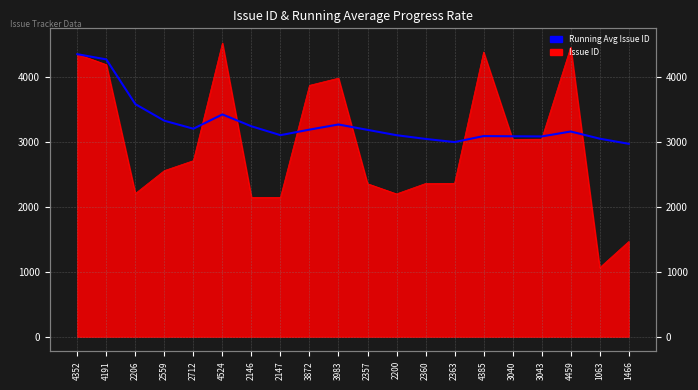

True or false: the data shows 3104.6 at 2147.

True